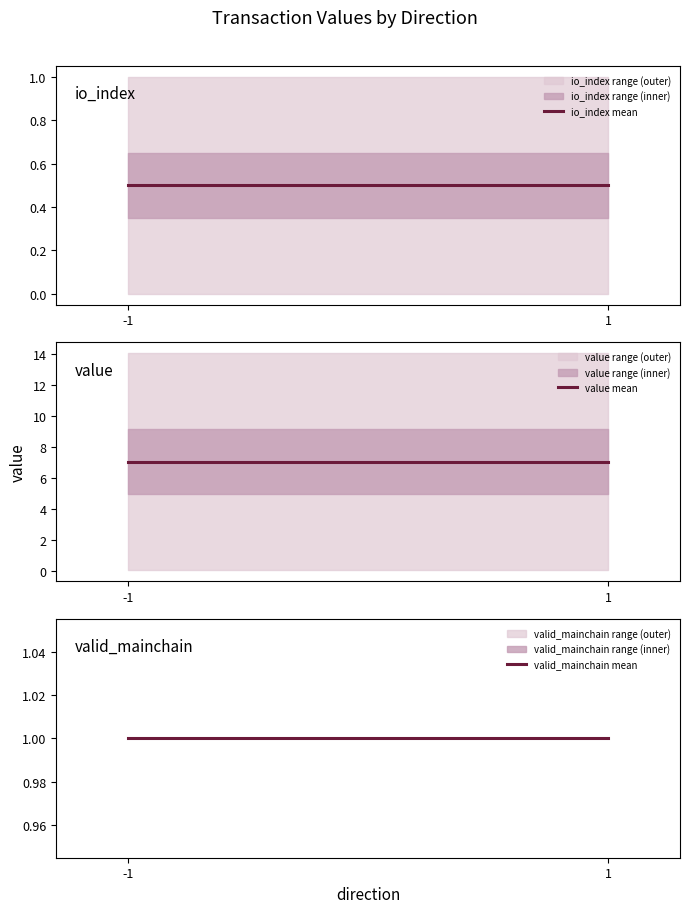

What is the sum of the io_index mean values at -1 and 1?

1.0